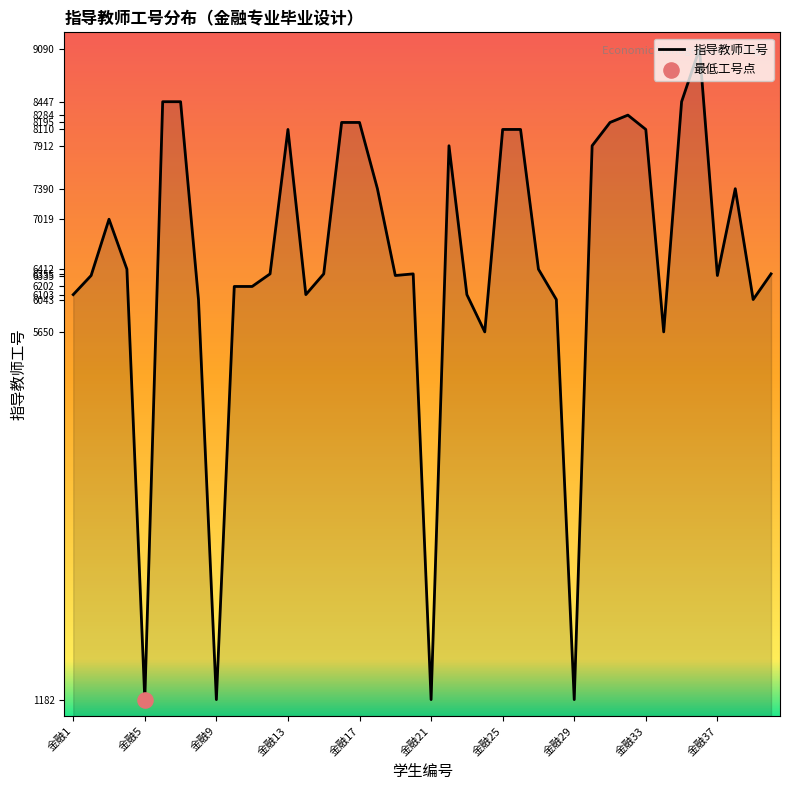

What is the greatest value displayed?

9090